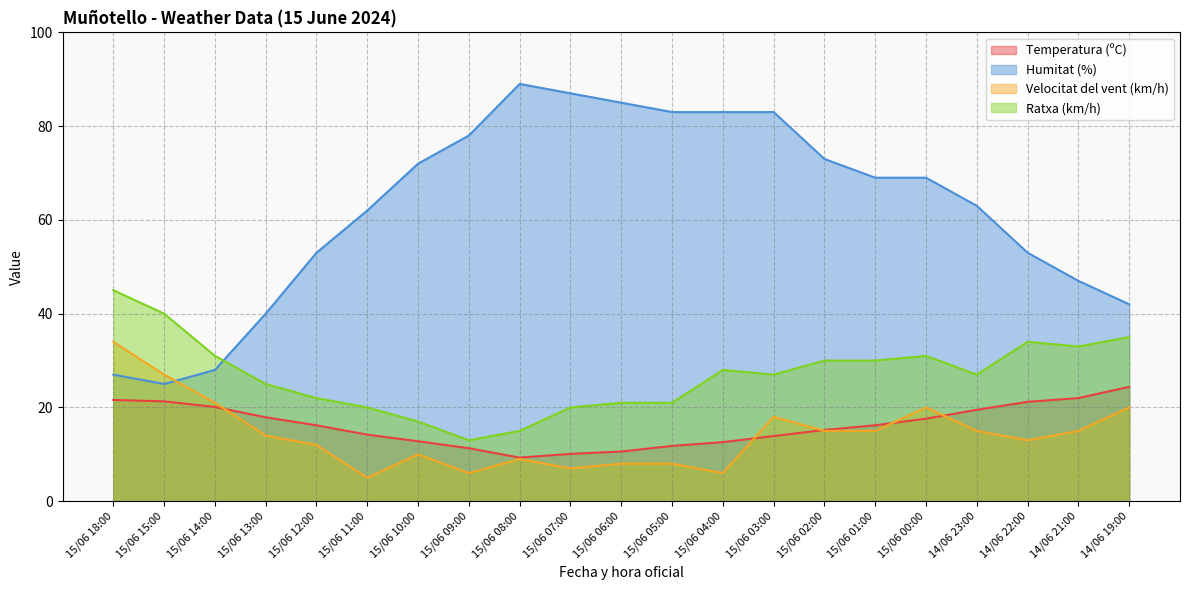

What is the smallest value displayed?

5.0